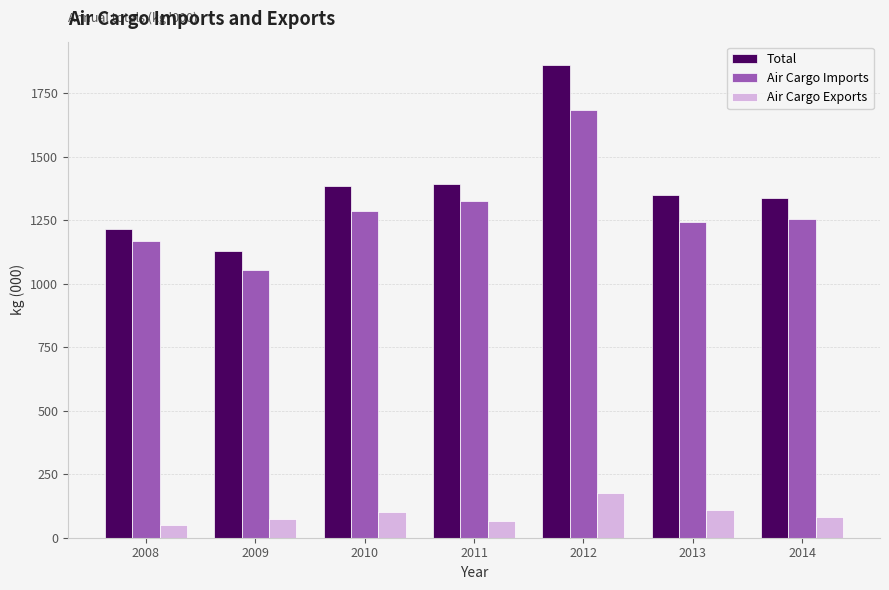

What is the value of the Total bar at the 4th from the left?

1392.5